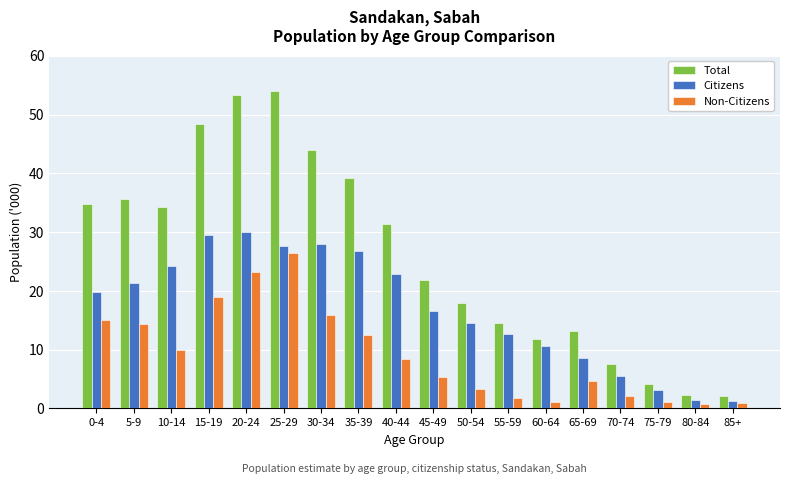

Where is Total nearest to the value 28?

40-44